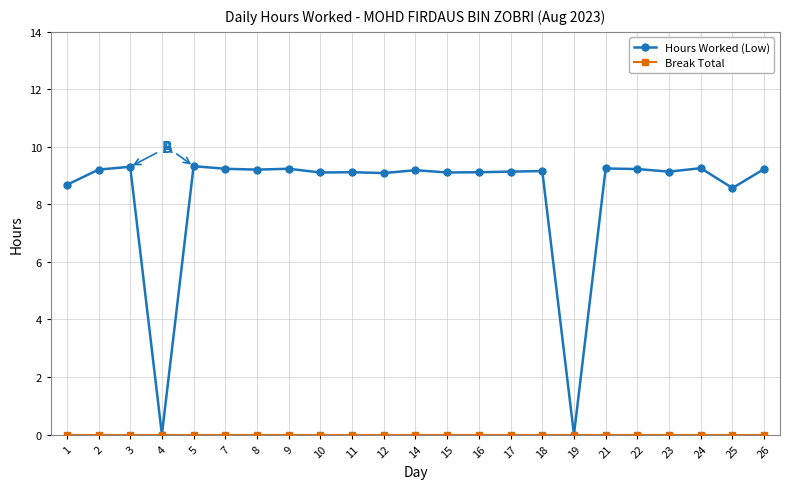

Which series has the widest spread of values?

Hours Worked (Low)